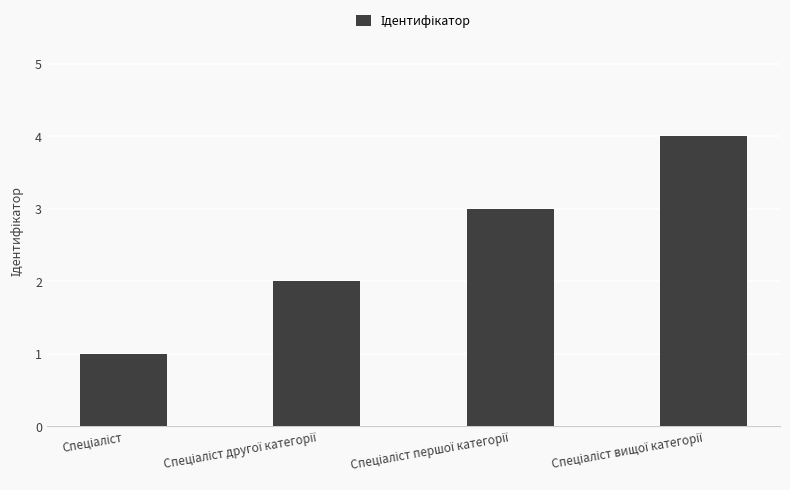

What is the sum of all values?

10